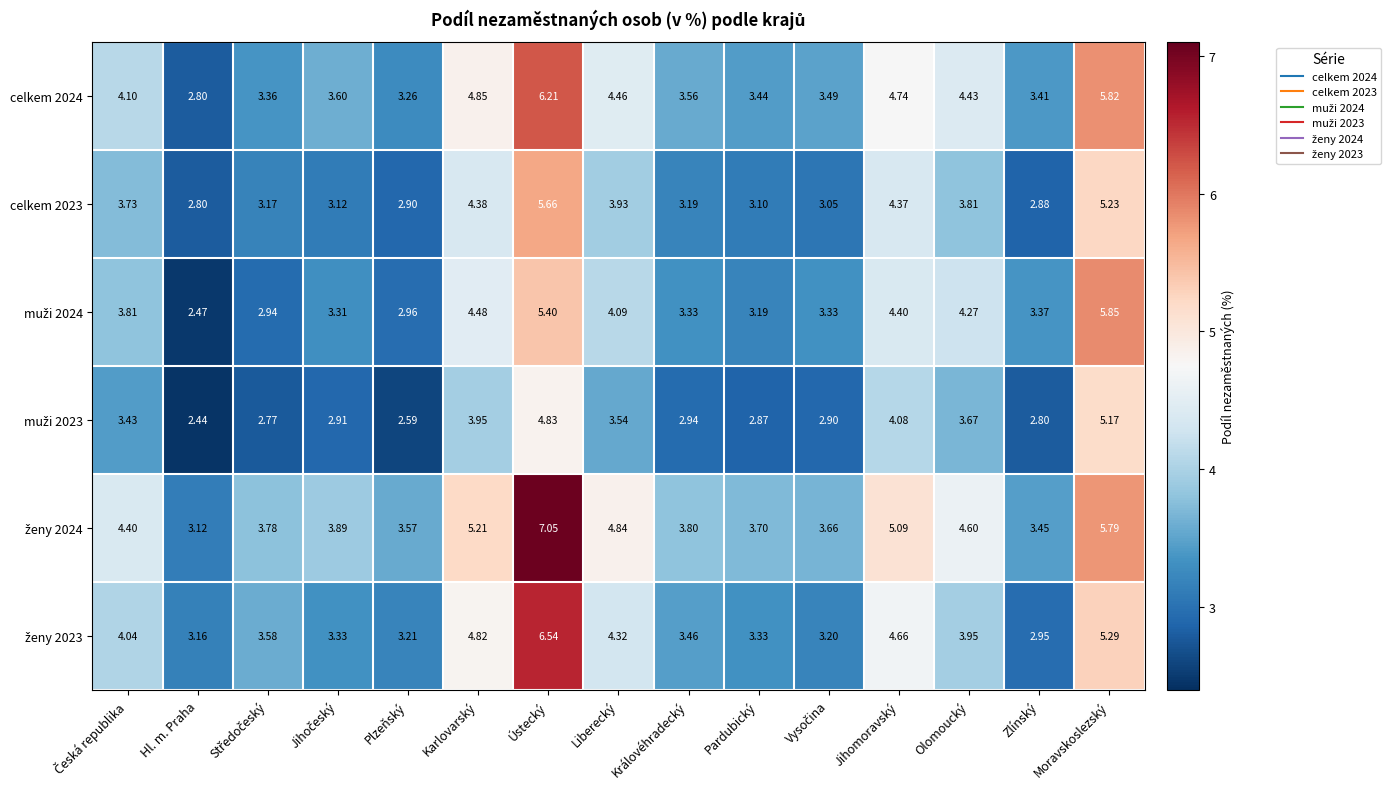

Count the number of categories in the chart.

15